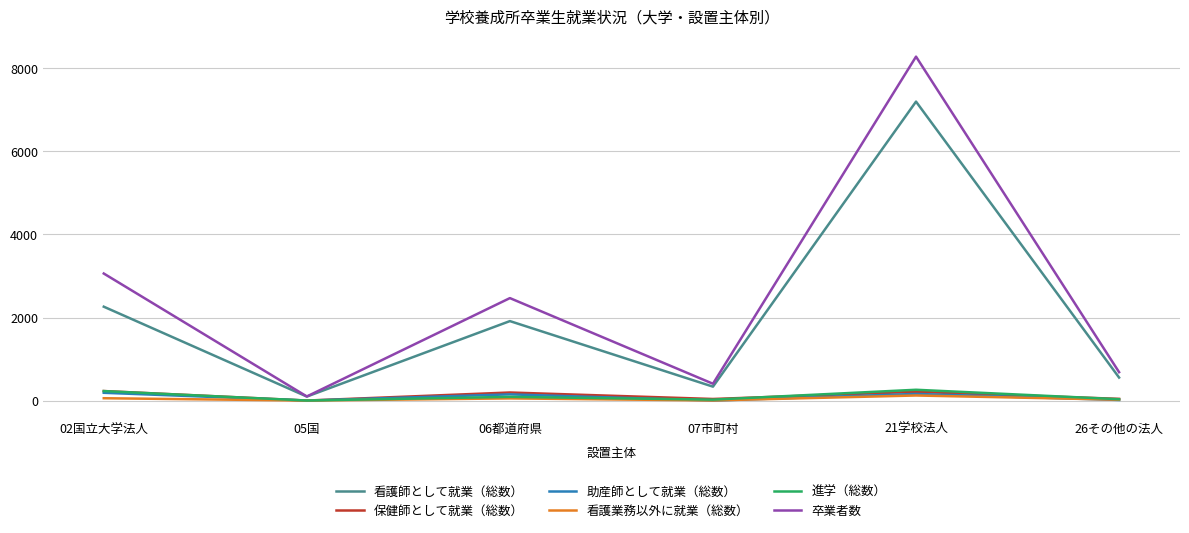

List the labels in order of 卒業者数 value, largest first.

21学校法人, 02国立大学法人, 06都道府県, 26その他の法人, 07市町村, 05国